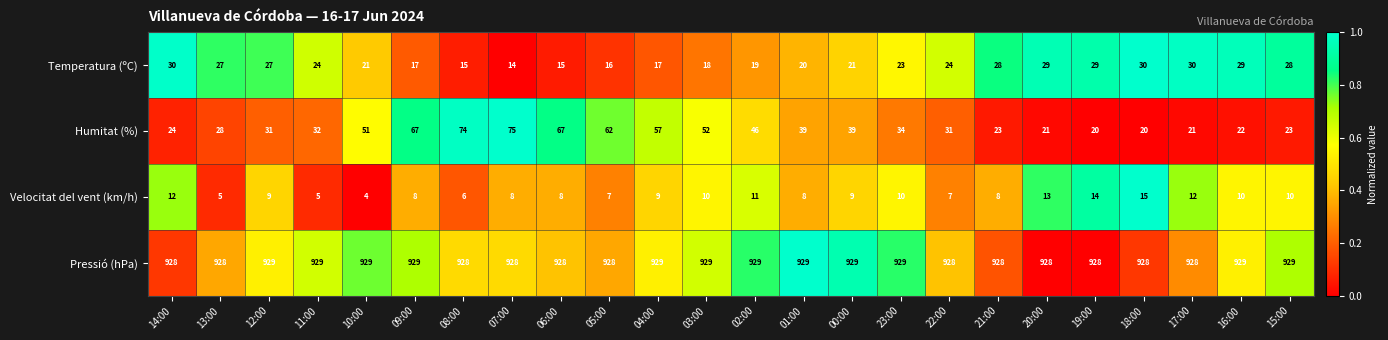

What is the difference between the maximum and minimum values in the Humitat (%) series?

55